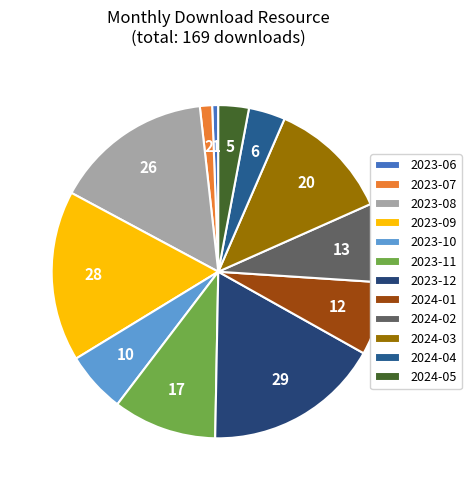

Is 2023-06 the majority of the pie?

No